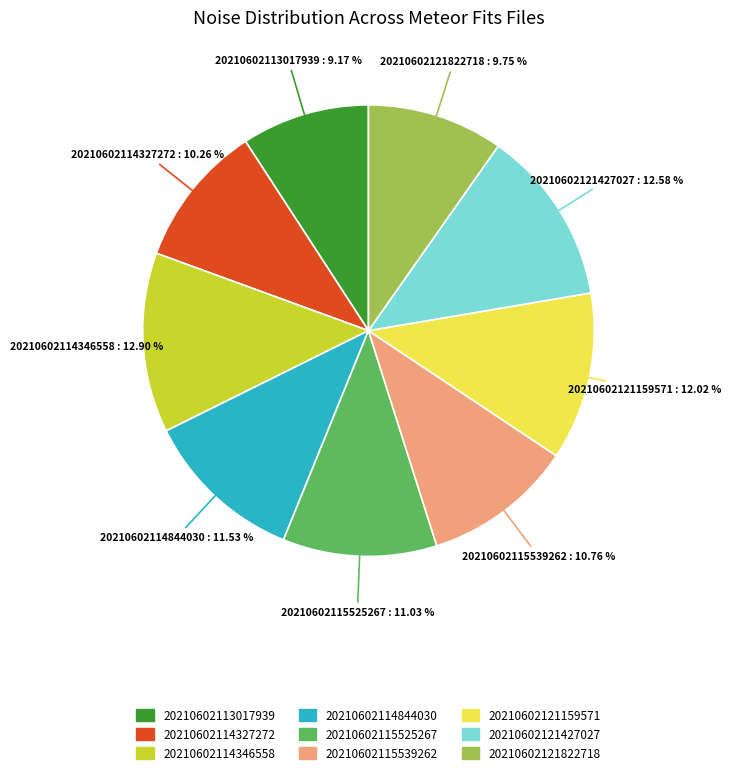

Does any single category account for the majority?

No